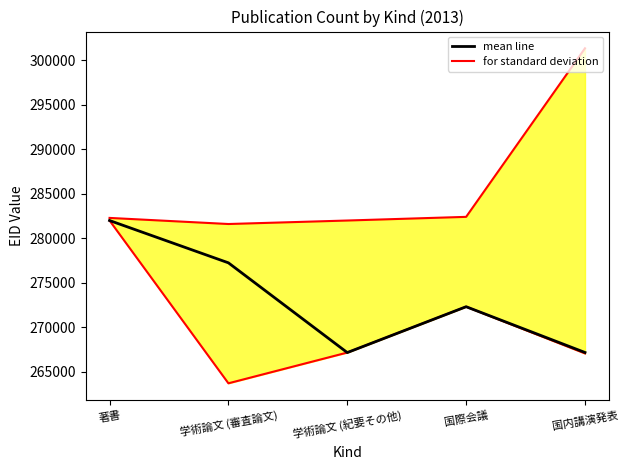

What is the sum of the values at 著書 and 学術論文 (審査論文)?

559269